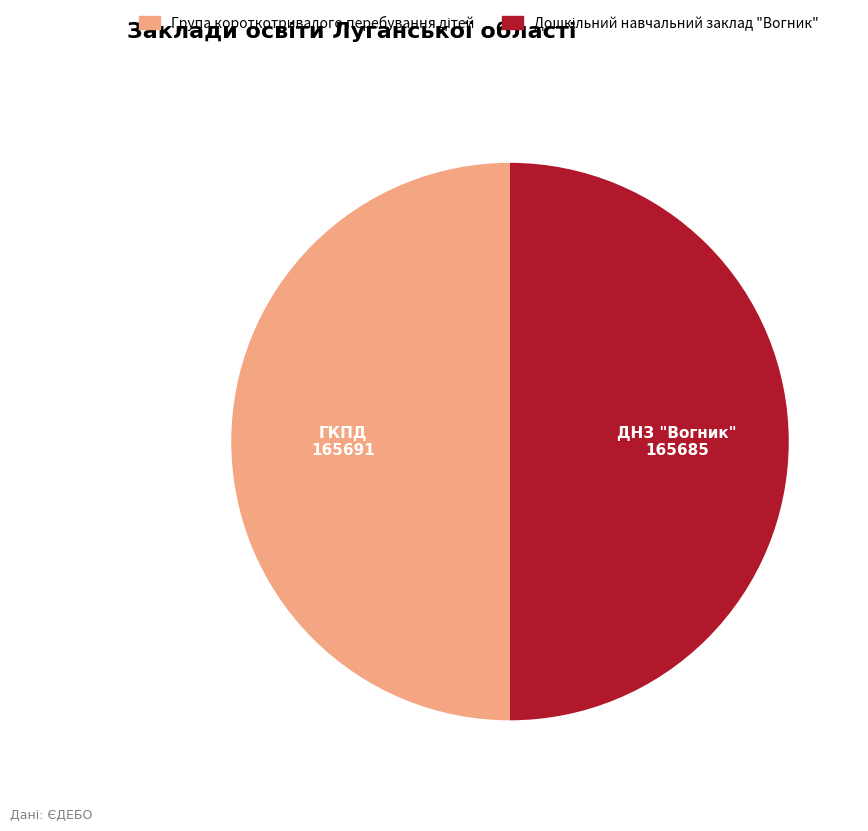

How many slices are in this pie chart?

2